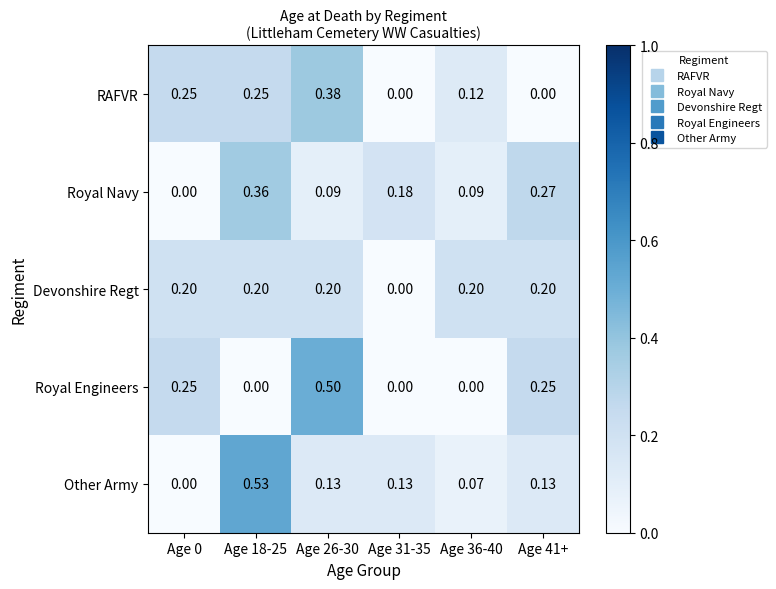

Which series has the widest spread of values?

Other Army